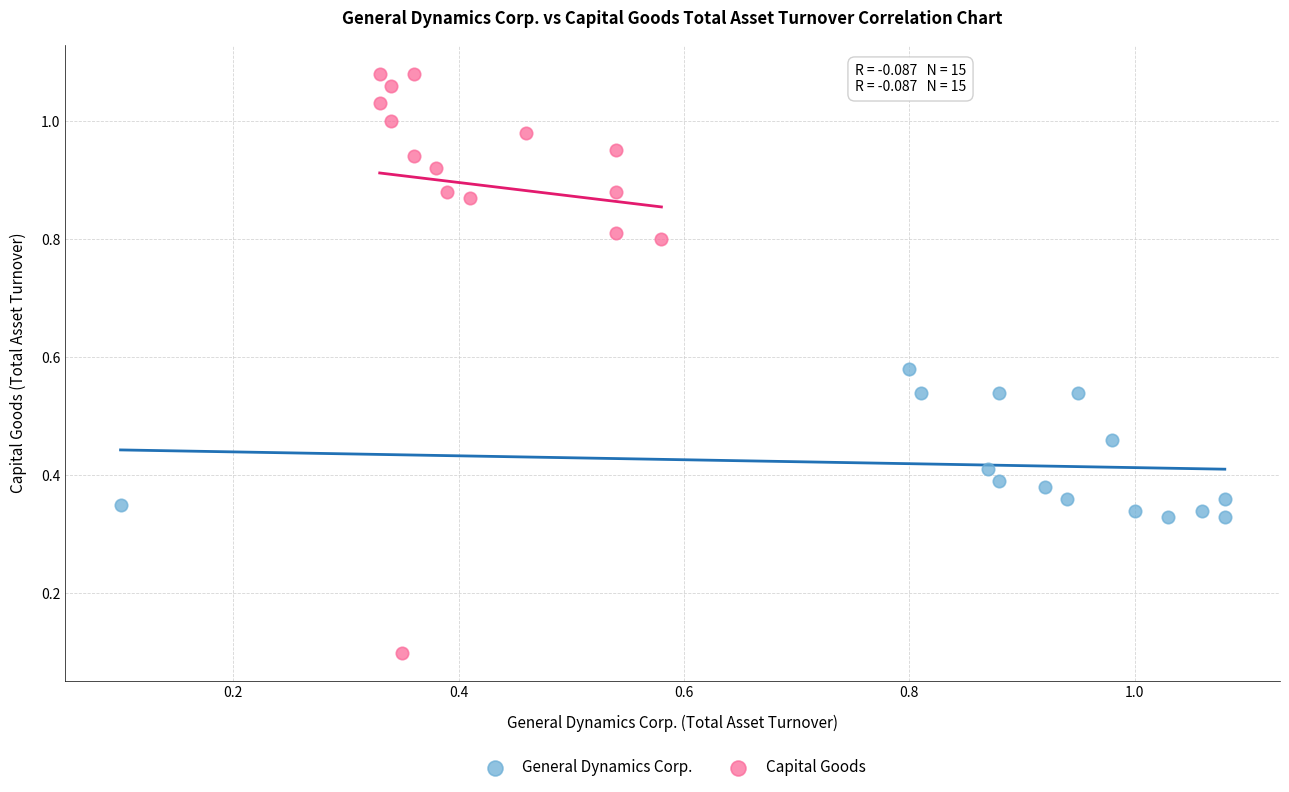

Which series reaches the minimum Y coordinate?

Capital Goods